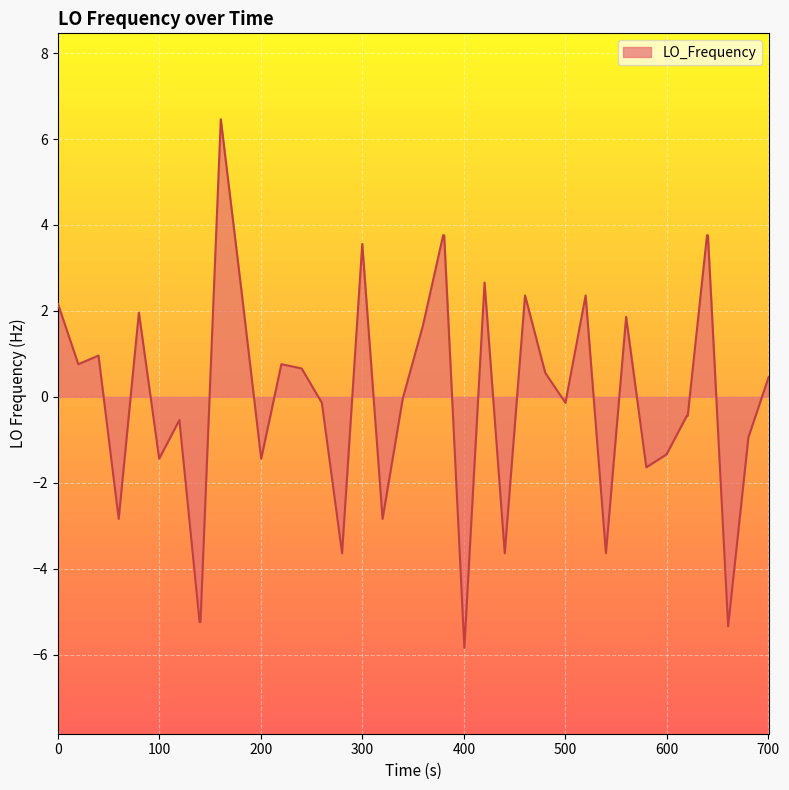

What is the difference between the maximum and minimum values?

12.3